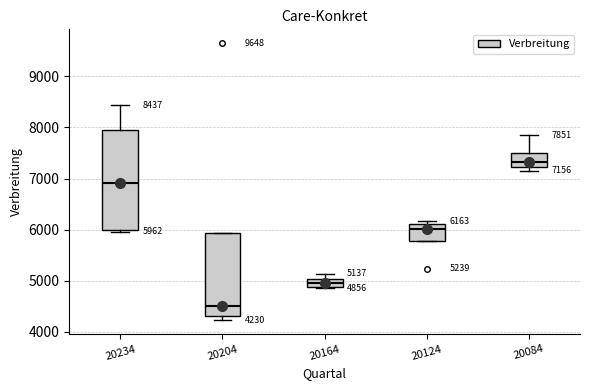

Which box is the tallest, from its lower edge to its upper edge?

20234